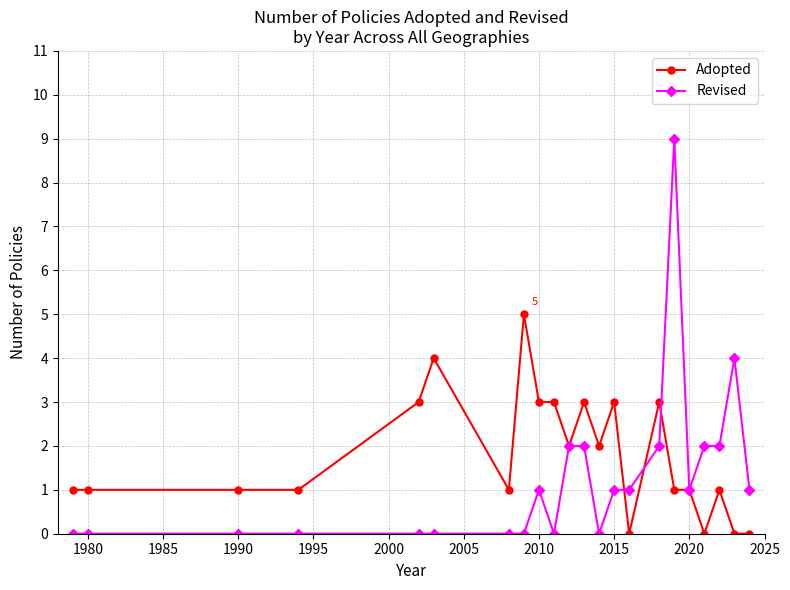

Which series has the largest total across all categories?

Adopted